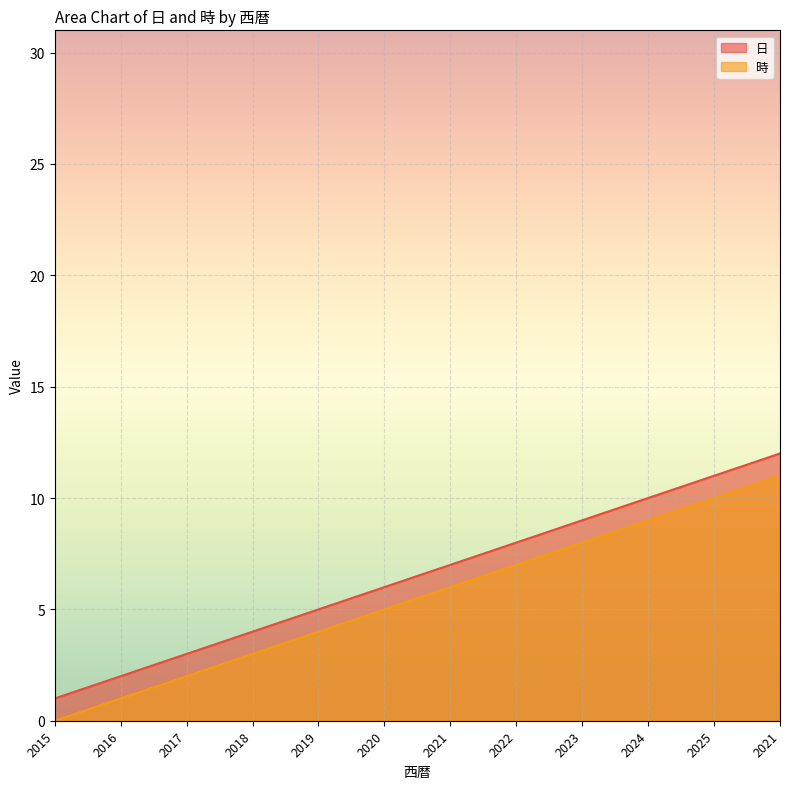

What are all the series names shown in the legend?

日, 時